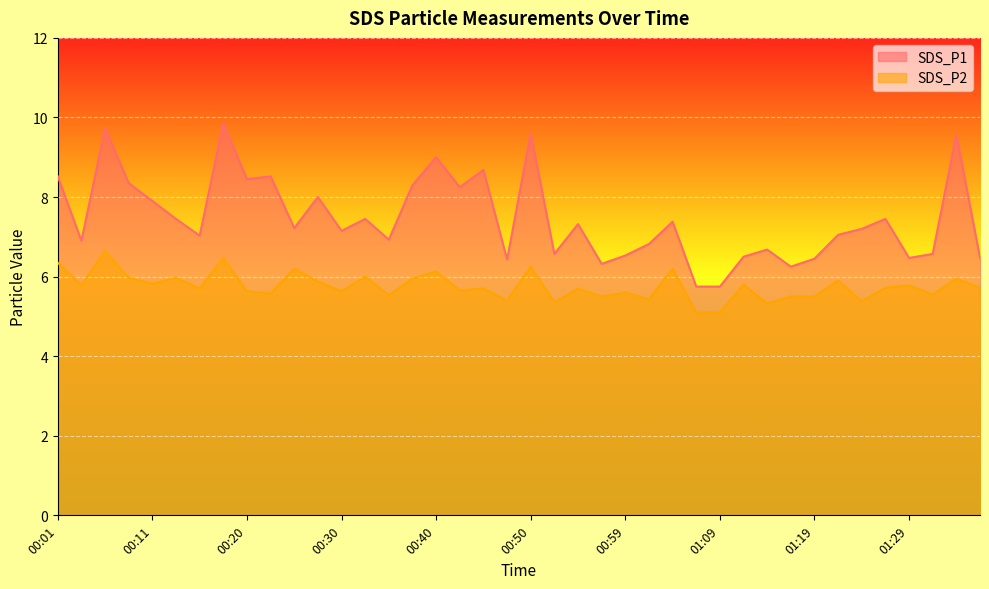

What is the smallest value displayed?

5.1